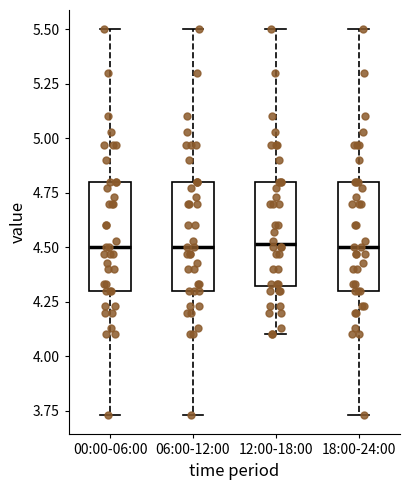

Where does the upper whisker of the box for 12:00-18:00 end on the y-axis? The values are not printed on the chart, so give them approximately, as read against the axis.

5.50